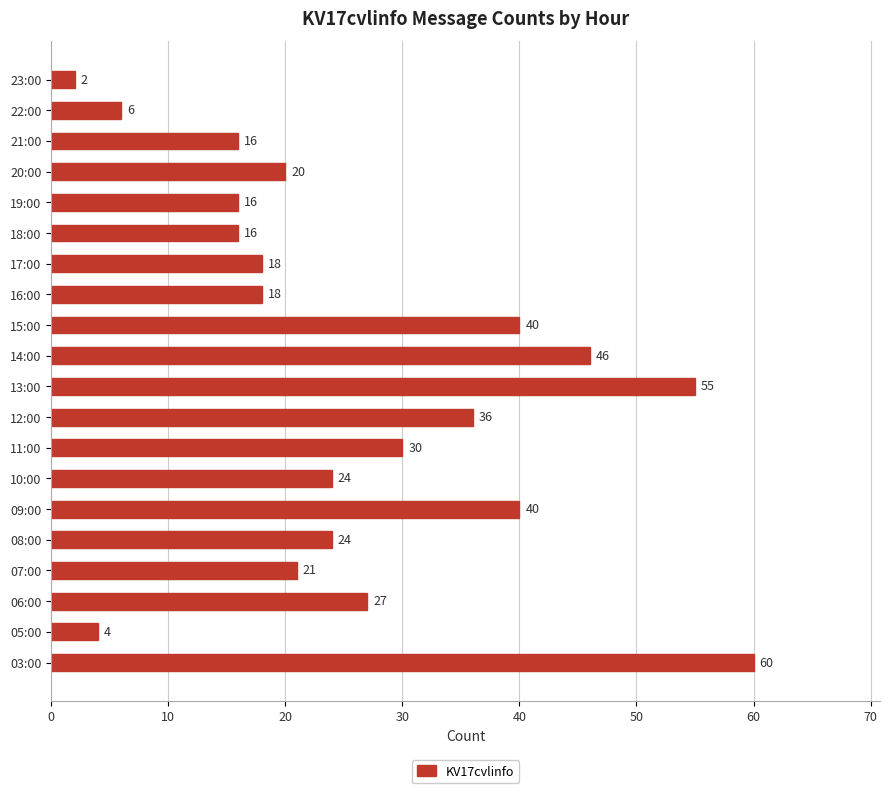

How many values are below 24?

10